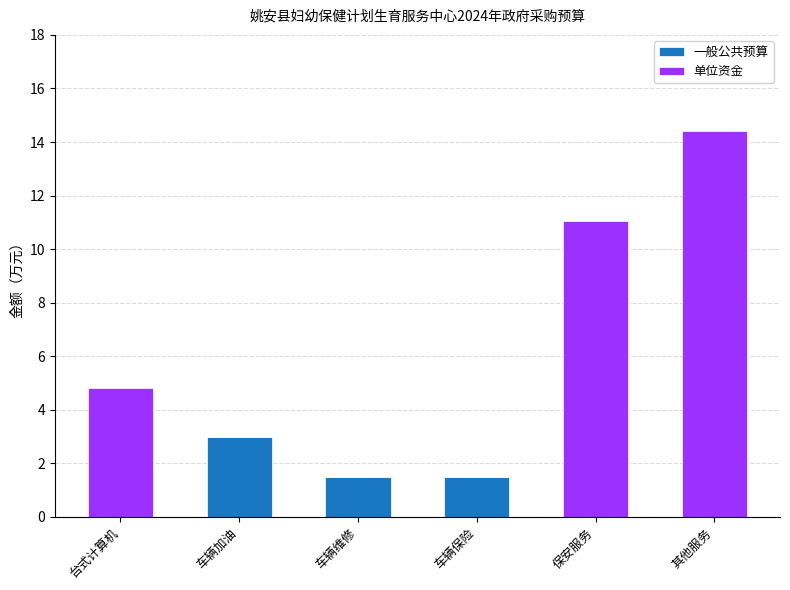

How many values in the 一般公共预算 series exceed 1?

3